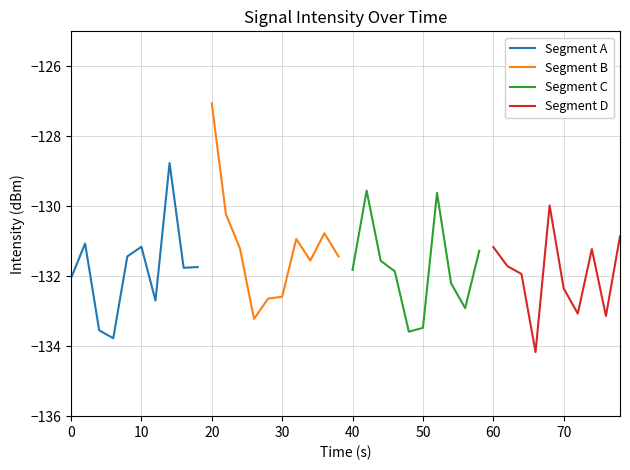

The Segment A series shows -132.1 at 0. True or false?

True